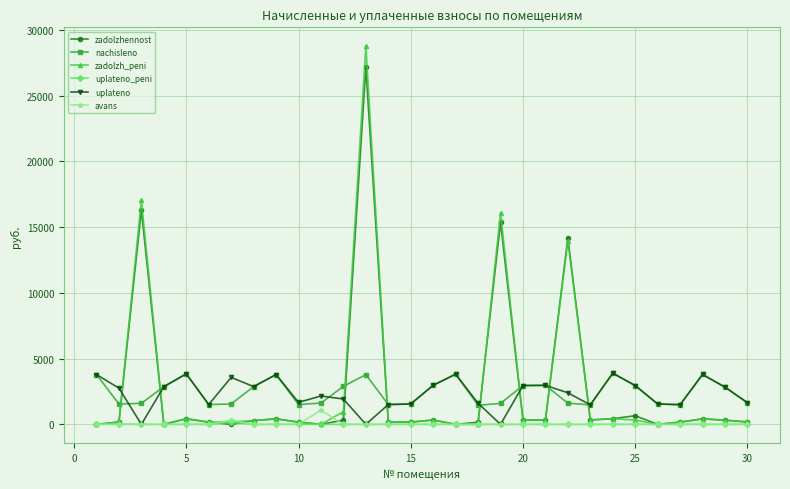

What is the highest value of the nachisleno series?

3892.3